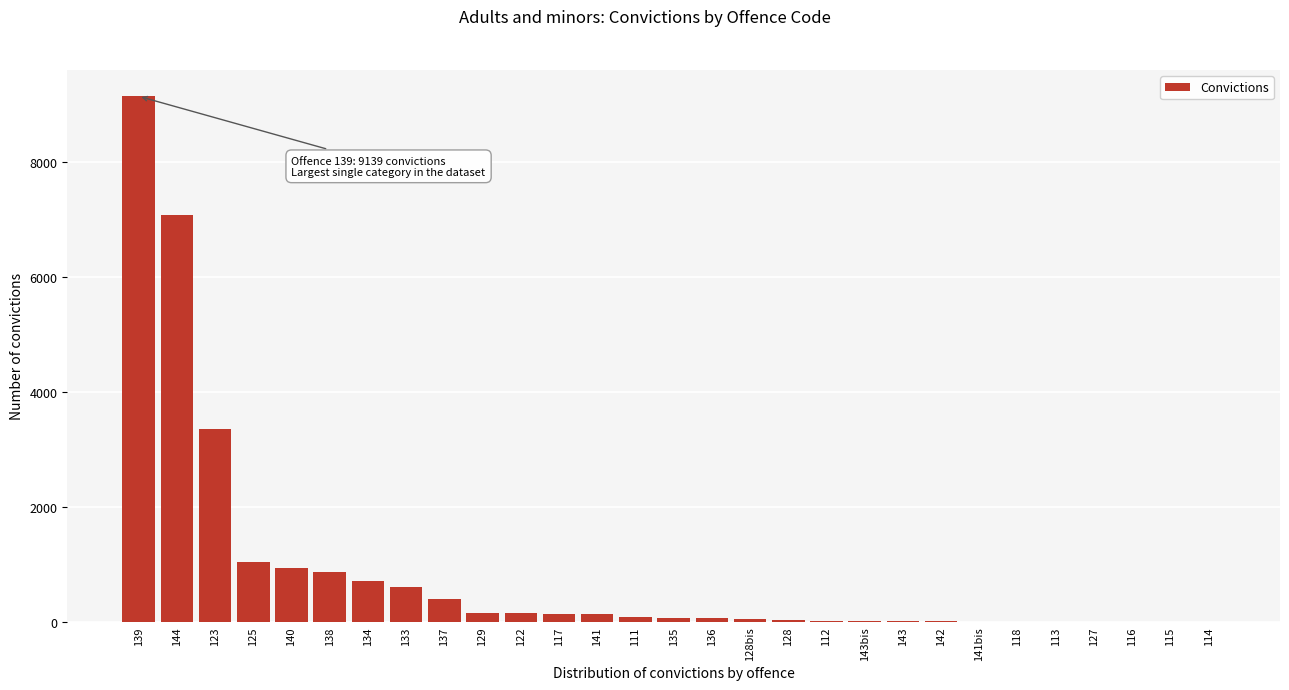

What is the sum of all values?

25075